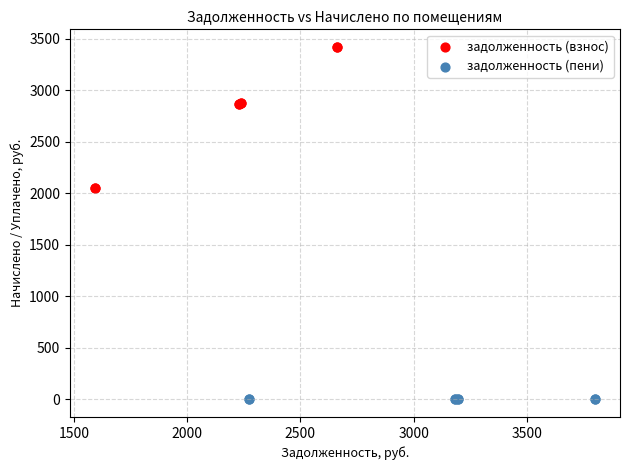

Which series contains the lowest Y value?

задолженность (пени)